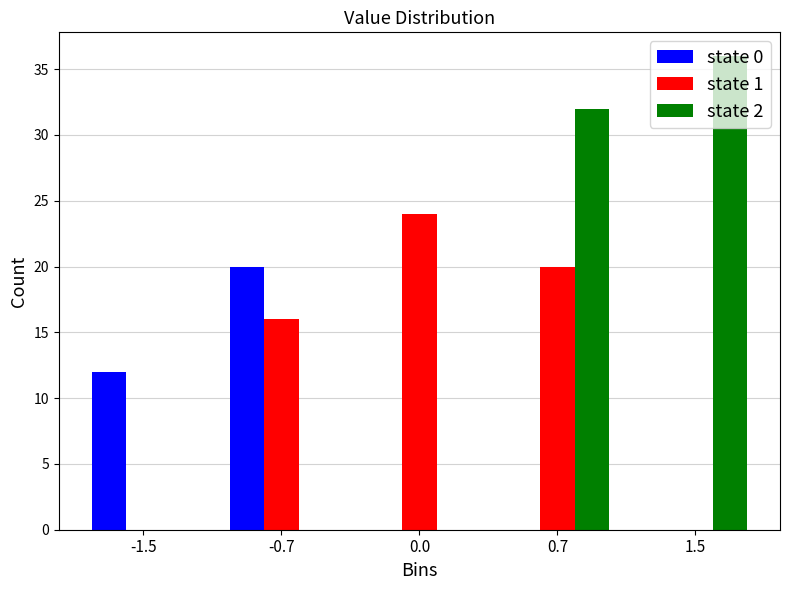

What is the sum of all state 1 values?

60